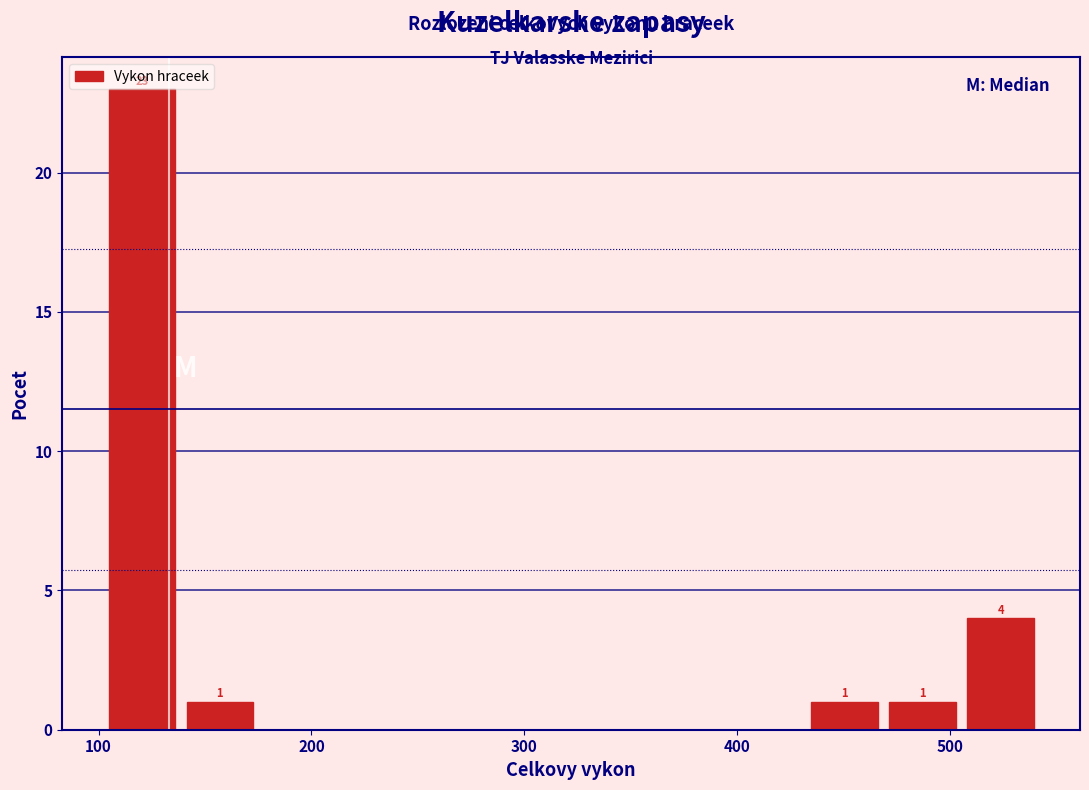

Read against the x-axis, roughly where is the centre of the tallest bar?

120